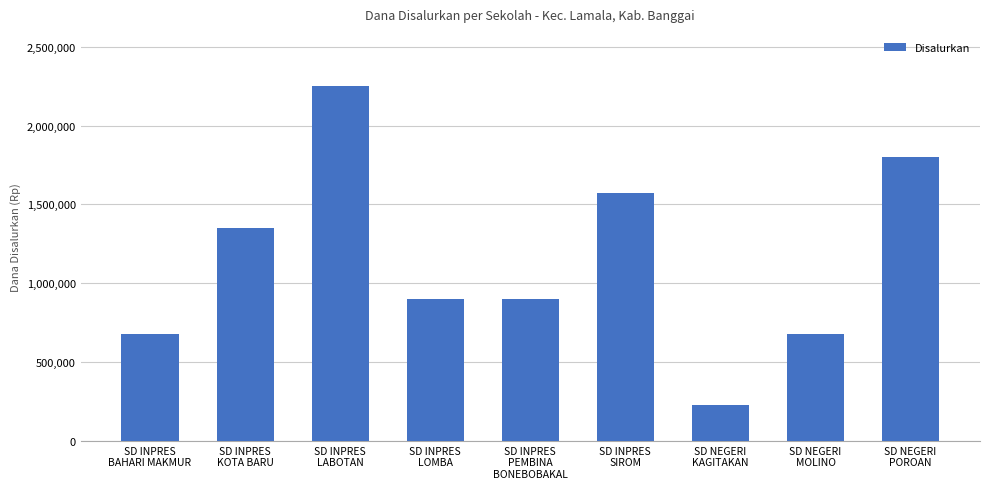

How many bars are there in total?

9